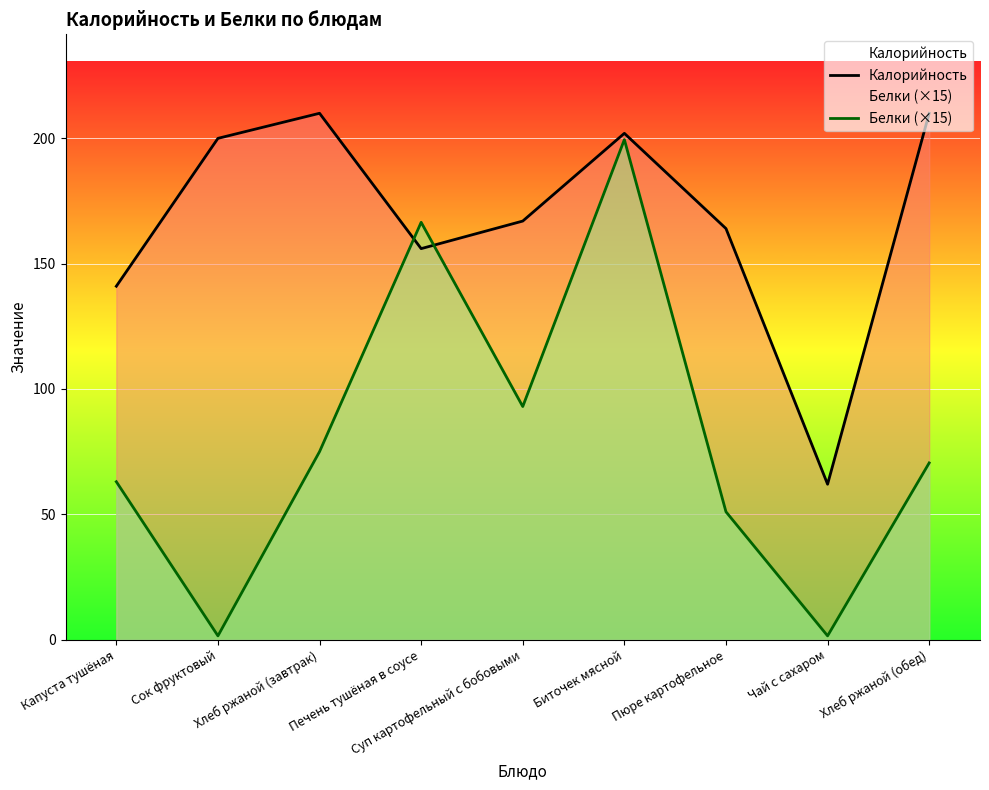

What is the difference between the highest and lowest values at Сок фруктовый?

198.5